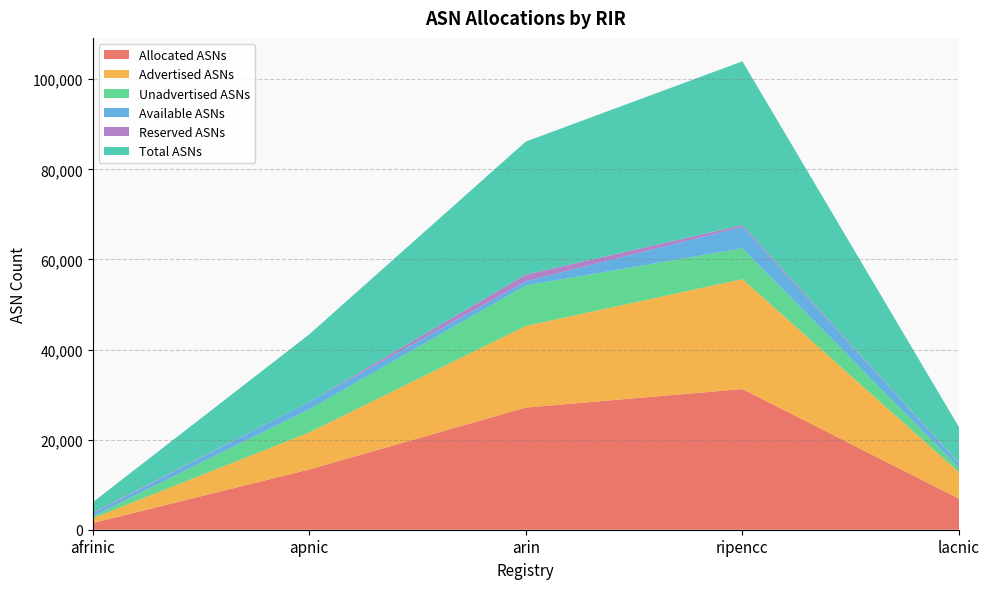

Reading left to right, list all the values displayed in this chart.

Allocated ASNs: afrinic=1474	apnic=13372	arin=27115	ripencc=31225	lacnic=6885
Advertised ASNs: afrinic=1062	apnic=8239	arin=18126	ripencc=24395	lacnic=5873
Unadvertised ASNs: afrinic=412	apnic=5133	arin=8989	ripencc=6830	lacnic=1012
Available ASNs: afrinic=622	apnic=1624	arin=933	ripencc=4762	lacnic=956
Reserved ASNs: afrinic=206	apnic=0	arin=1477	ripencc=389	lacnic=94
Total ASNs: afrinic=2302	apnic=14996	arin=29525	ripencc=36376	lacnic=7935